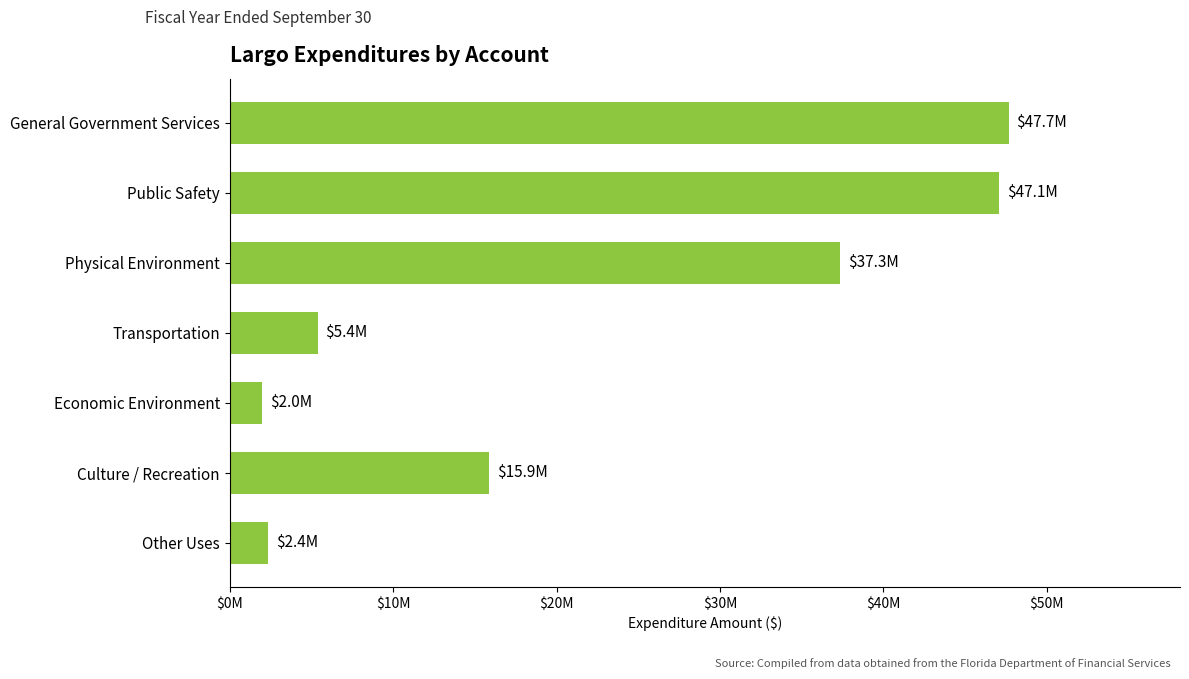

What is the difference between the maximum and second lowest values?

45288756